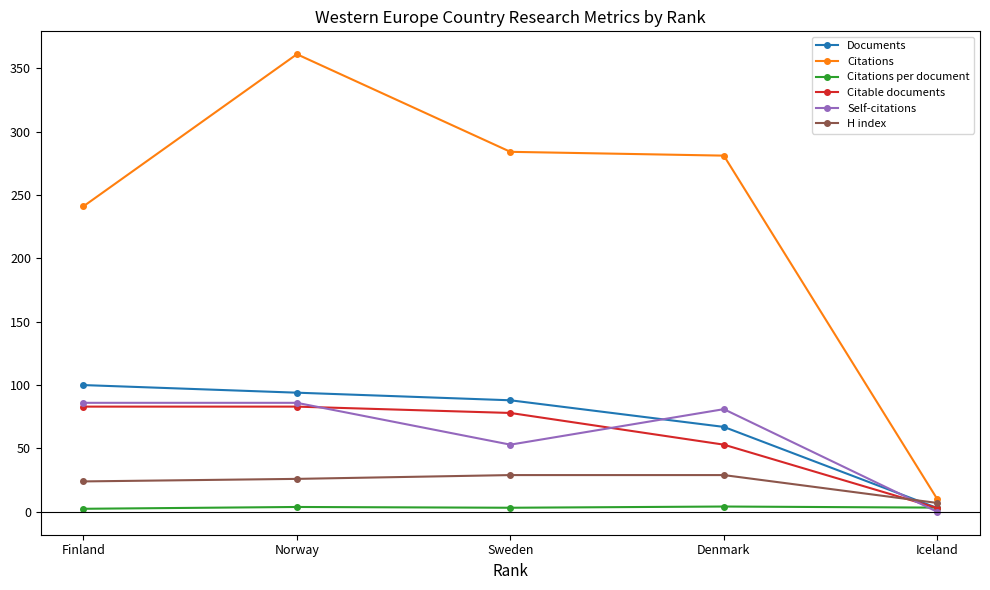

What is the spread (max minus min) of values at Iceland?

10.0